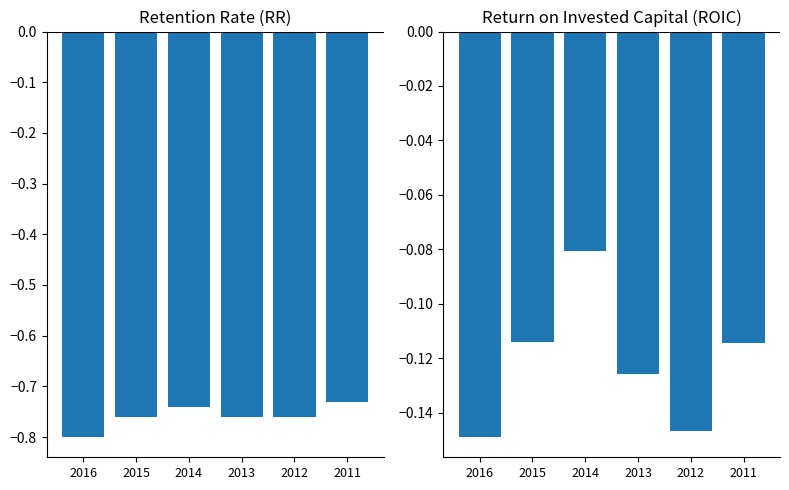

How many groups of bars are there?

6